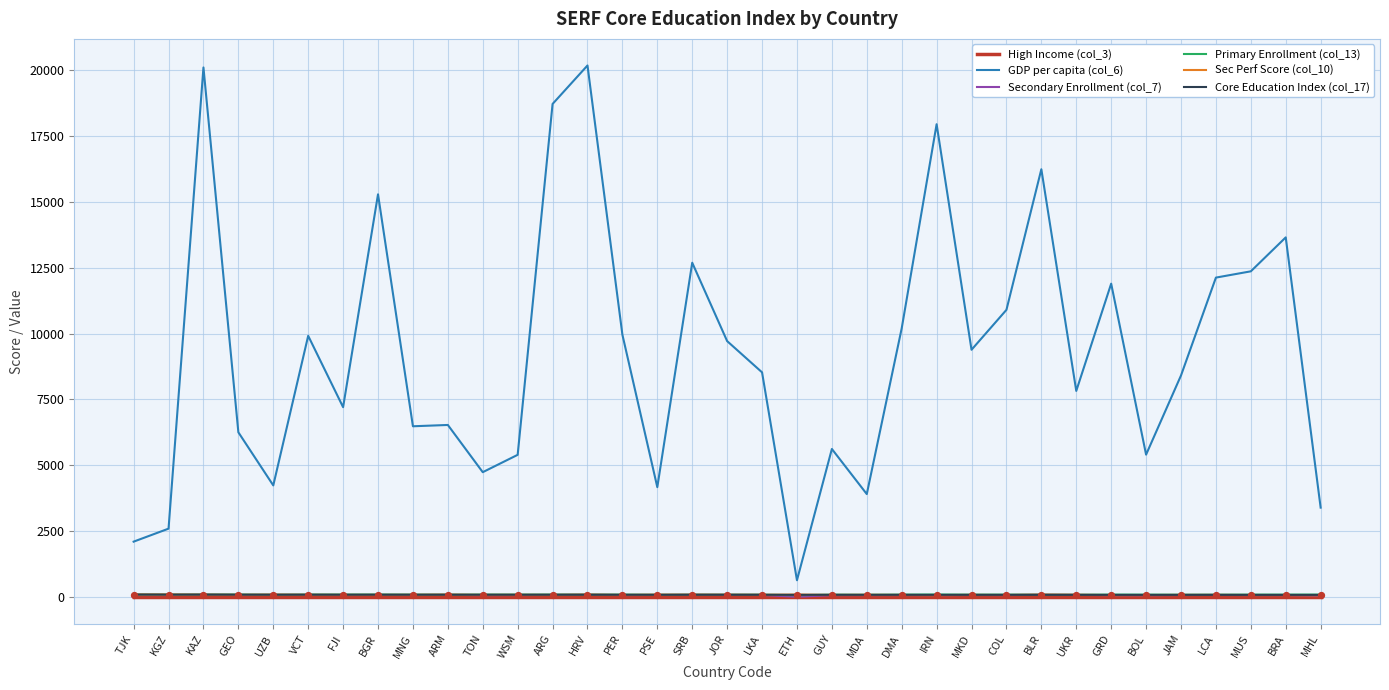

Which series has the widest spread of values?

GDP per capita (col_6)